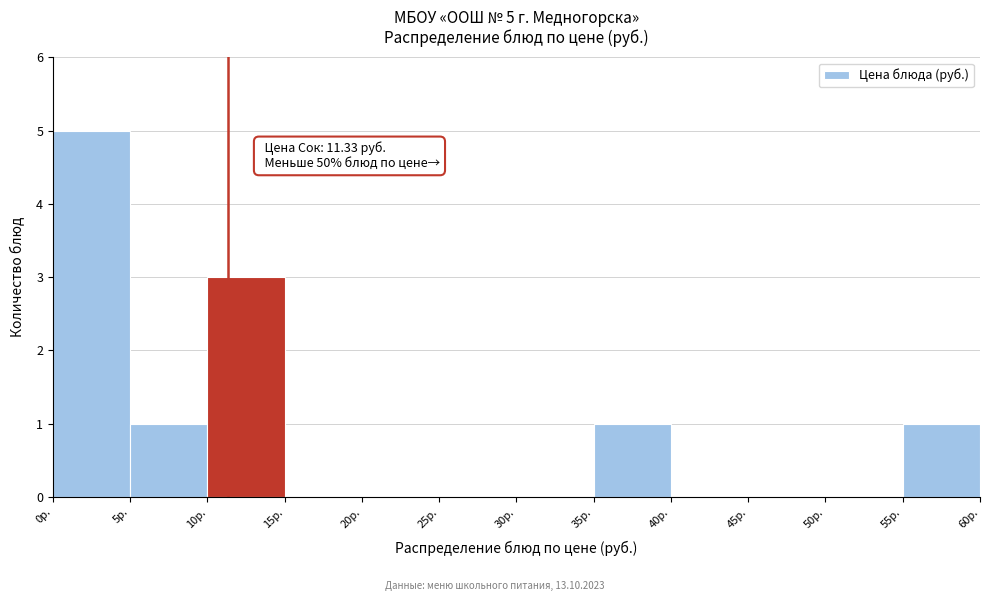

Which range on the x-axis has the tallest bar?

0 to 5